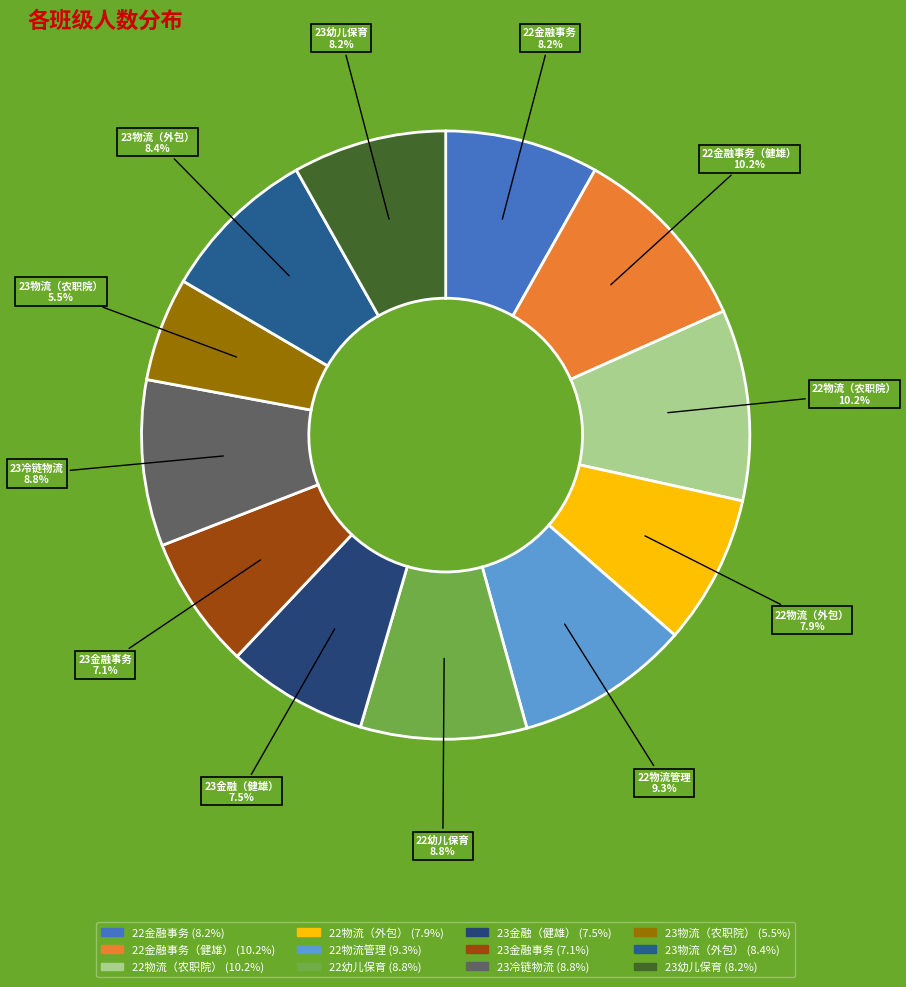

Which has a higher value, 22物流管理 or 23金融事务?

22物流管理